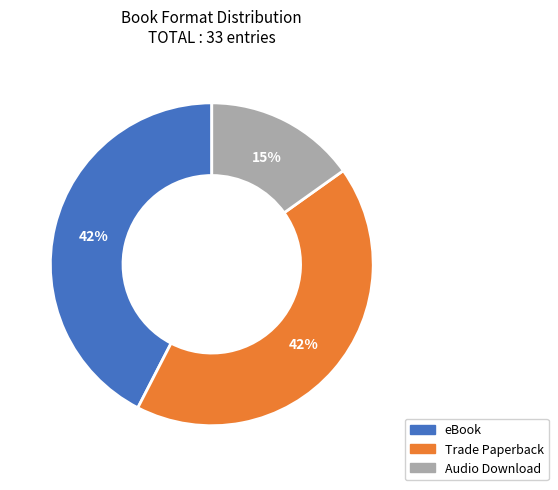

What is the ratio of the value at eBook to the value at Audio Download?

2.8